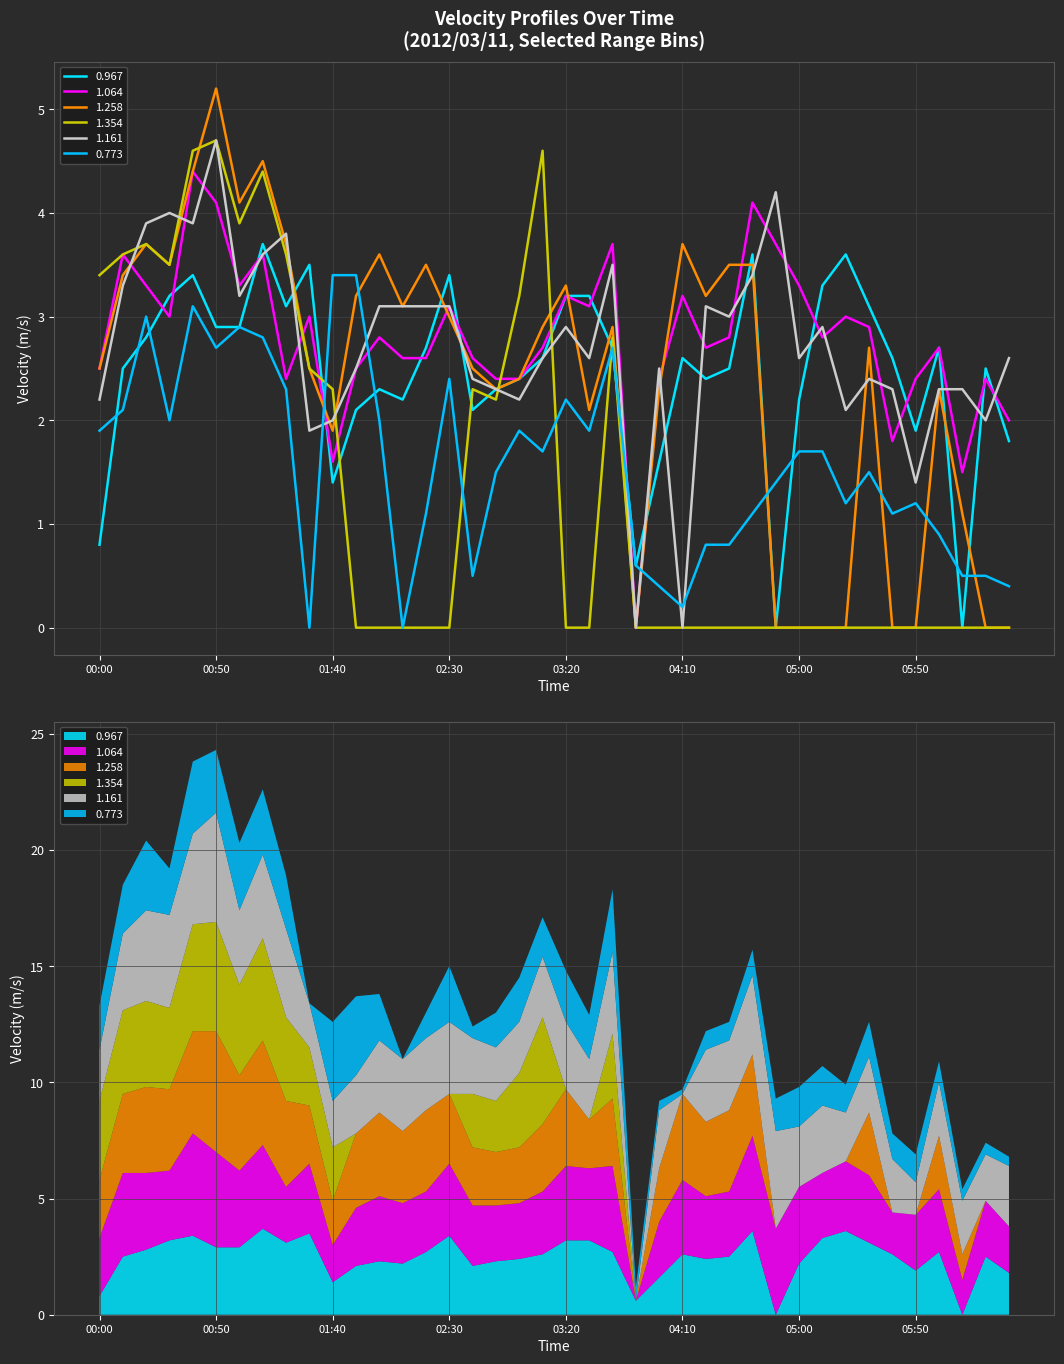

Where is the first local minimum for 1.354?

00:30